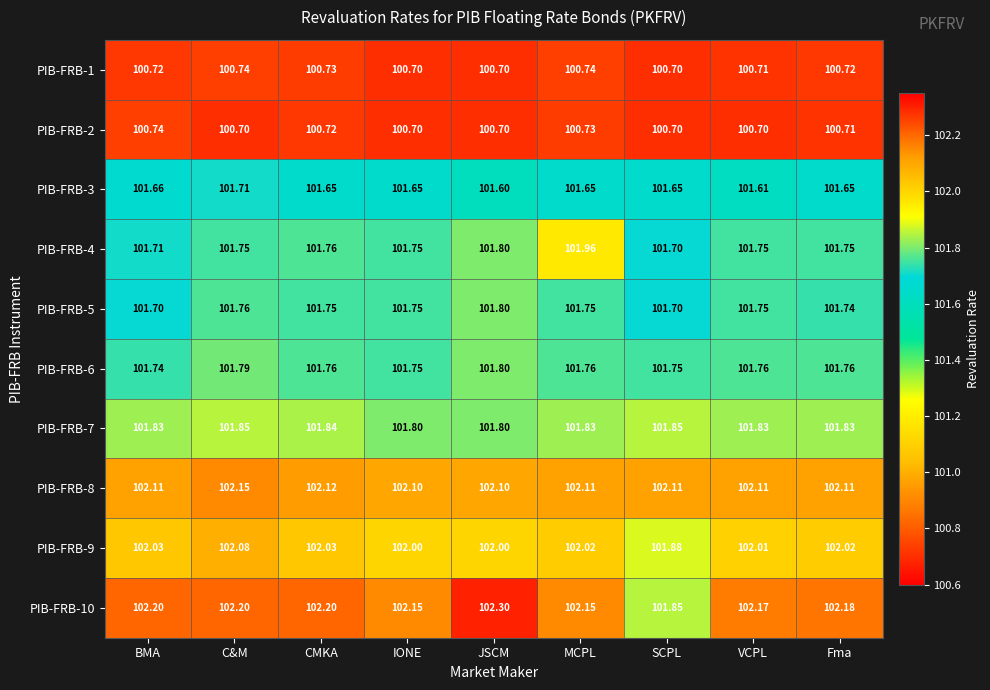

Which category has the highest value in the PIB-FRB-3 series?

C&M